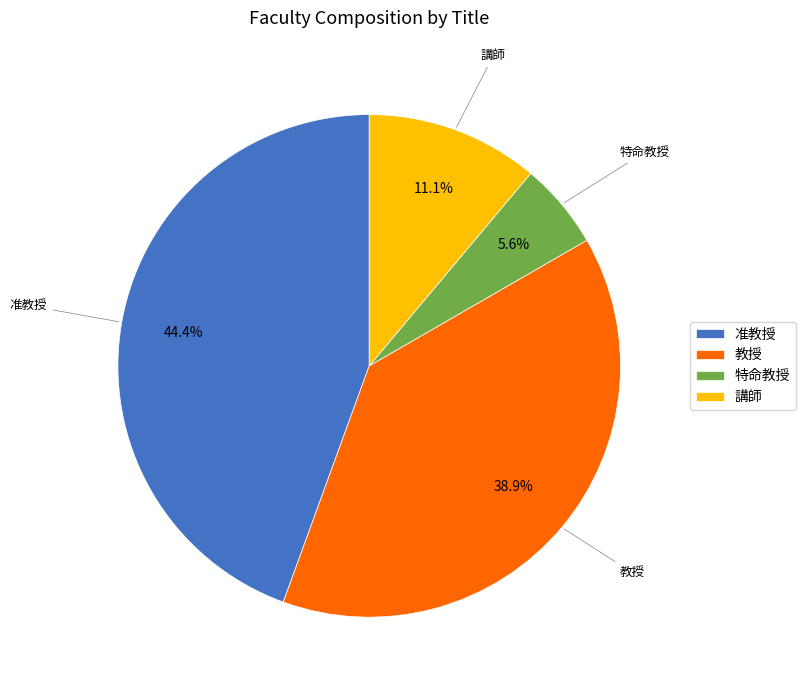

Between 特命教授 and 准教授, which is larger?

准教授